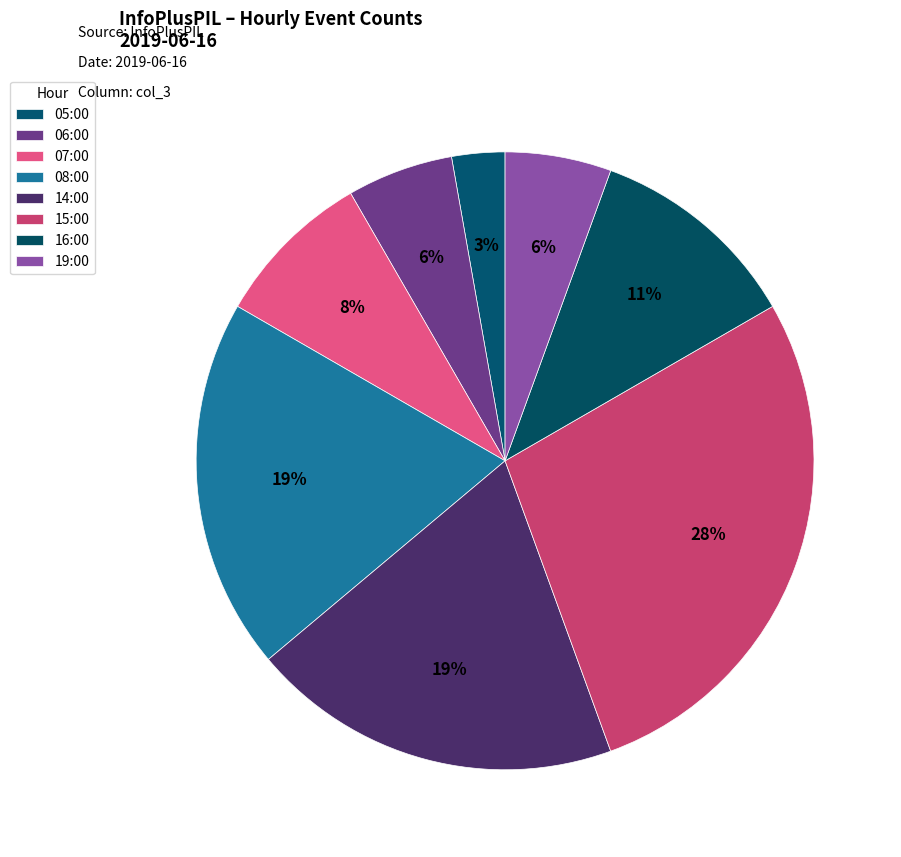

Count the number of slices in the pie.

8